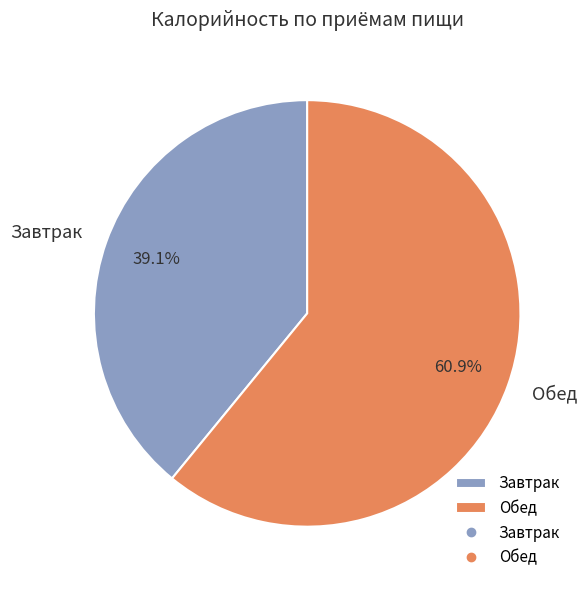

Which category has the biggest portion of the pie?

Обед